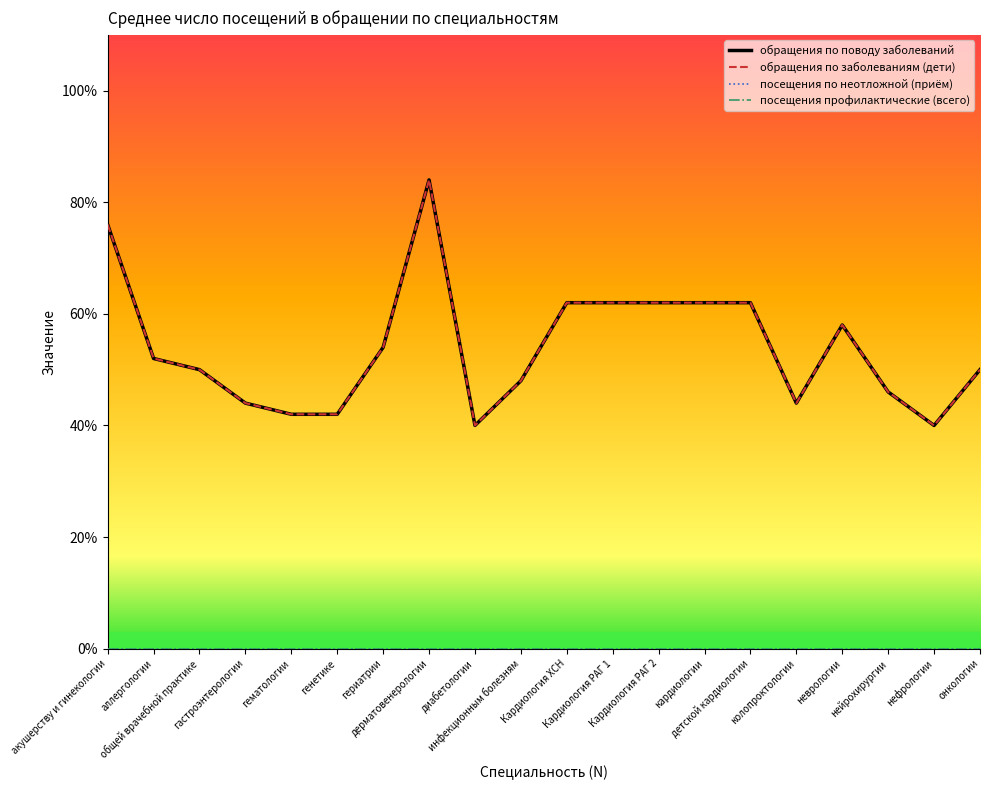

Does the chart display data point markers on the line(s)?

No